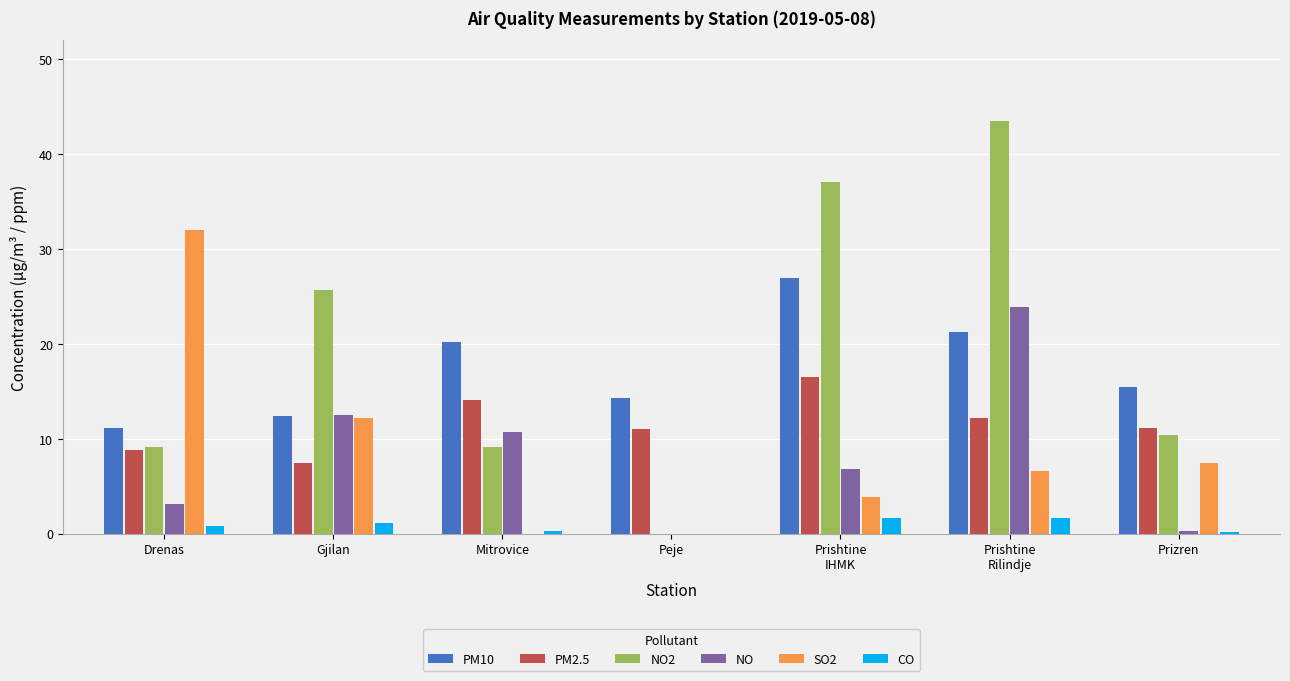

True or false: PM10 has a value of 20.2 at Mitrovice.

True